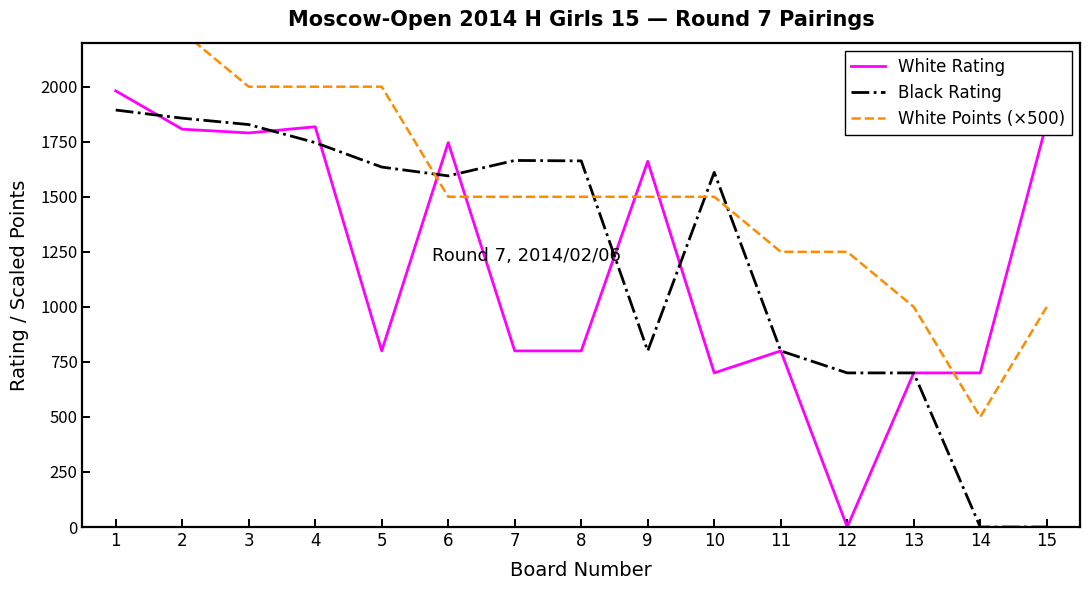

How many positive values does the White Rating series have?

14